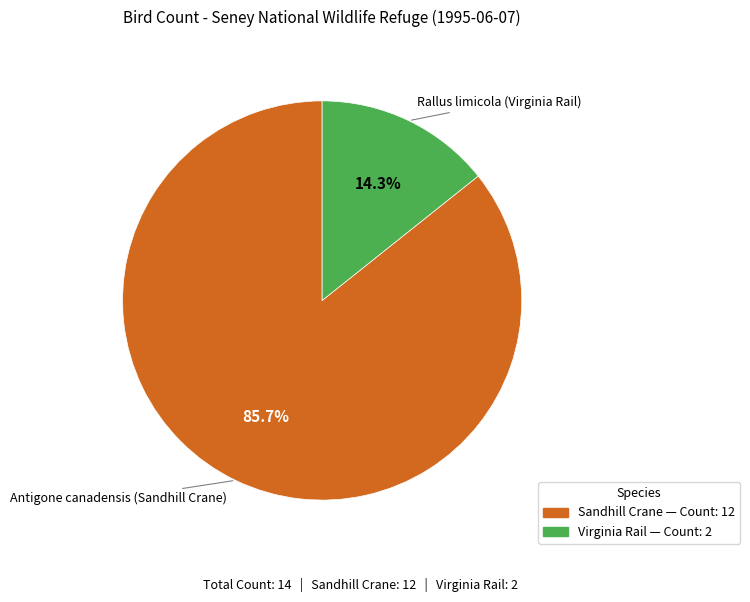

To the nearest percent, what percentage of the pie is Antigone canadensis (Sandhill Crane)?

86%